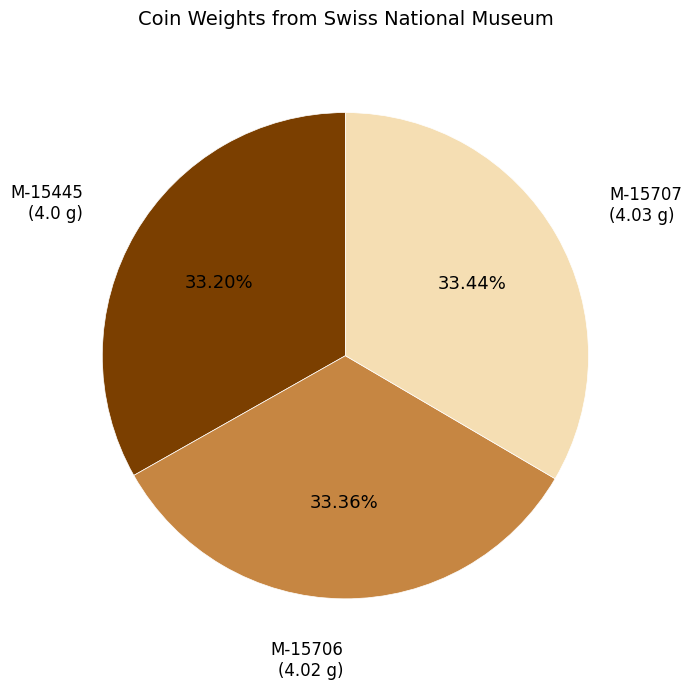

Is there any slice that represents more than half of the pie?

No